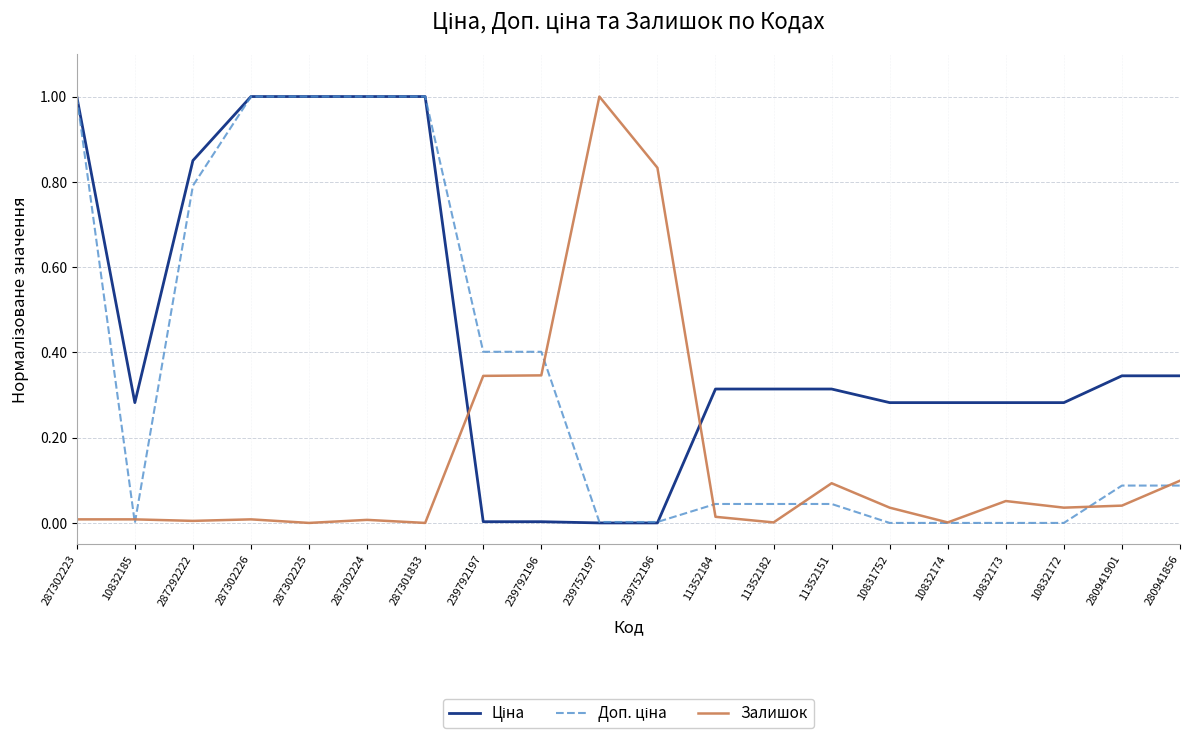

Which series changed the most between 239792196 and 239752197?

Залишок